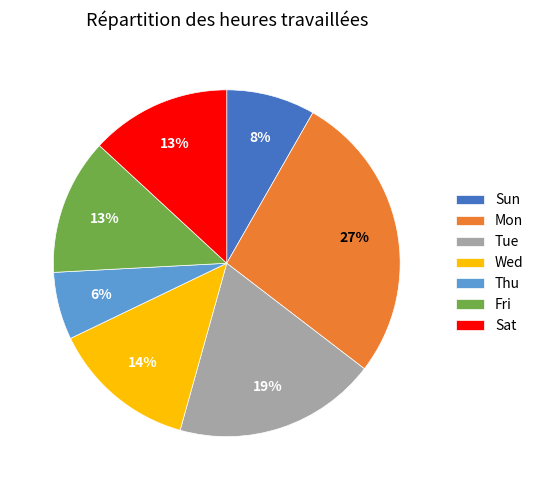

To the nearest percent, what is the combined percentage of Fri and Thu?

19%